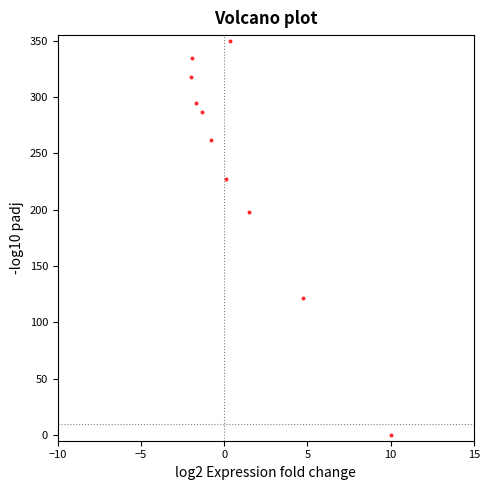

What Y value in the scatter plot is closest to 175?

198.1